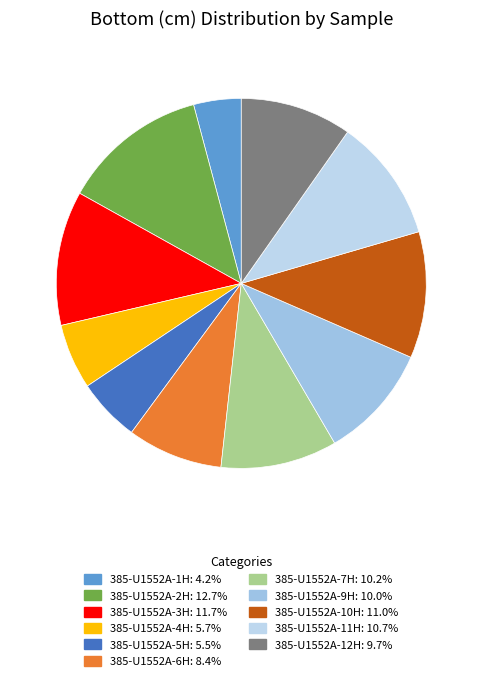

Which slice is the largest?

385-U1552A-2H